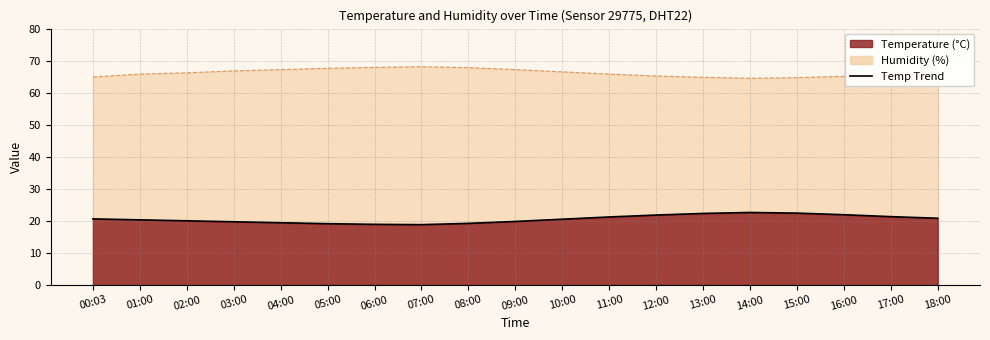

How many interior local peaks (higher than both neighbors) does the data have?

1